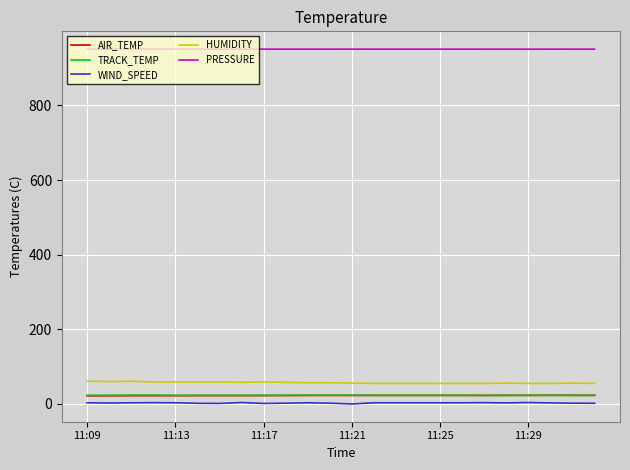

Which series has the largest total across all categories?

PRESSURE